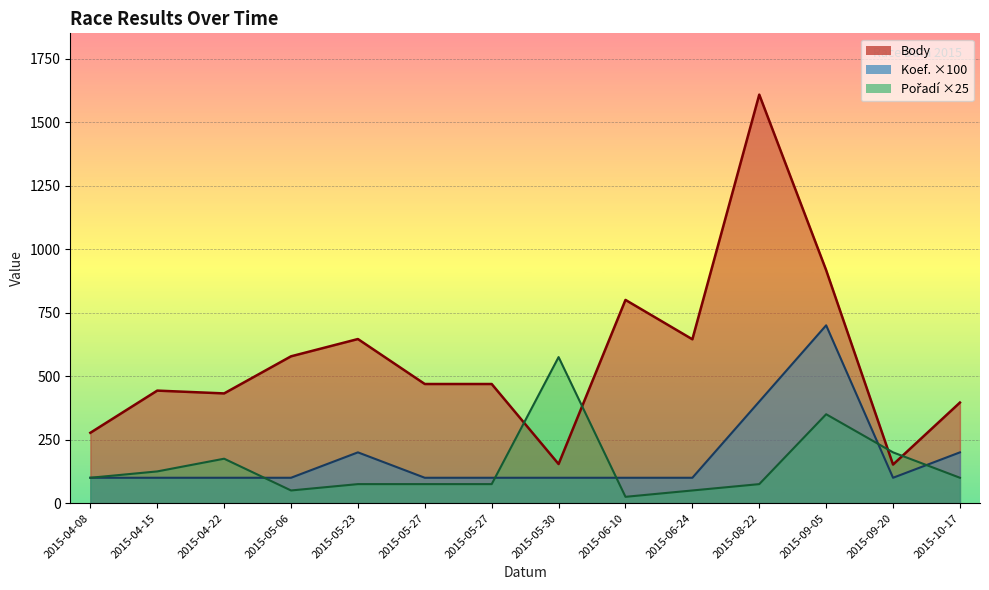

Is it true that Koef. equals 55 at 2015-04-22?

False